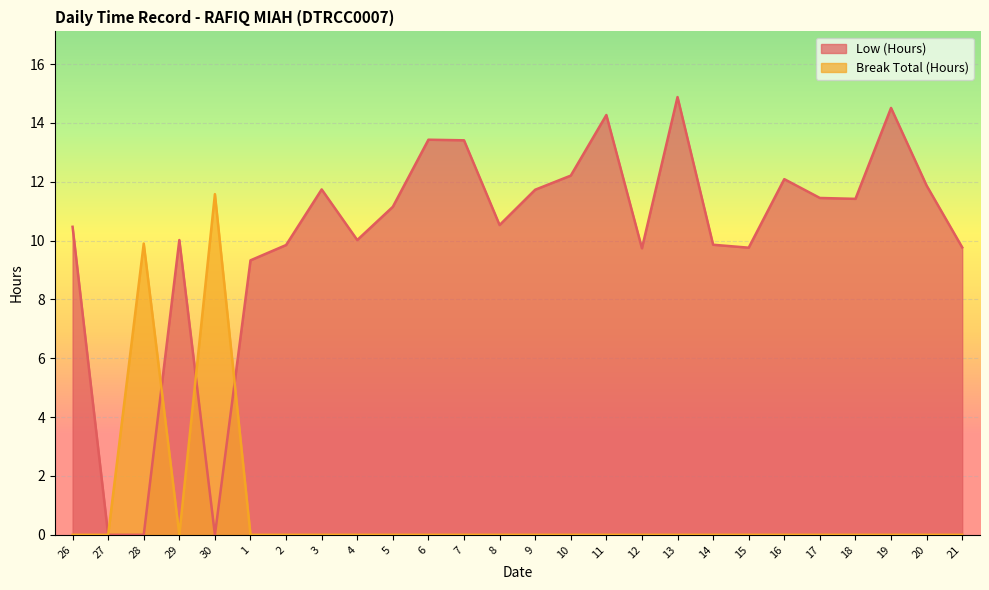

How many lines are shown in the chart?

2